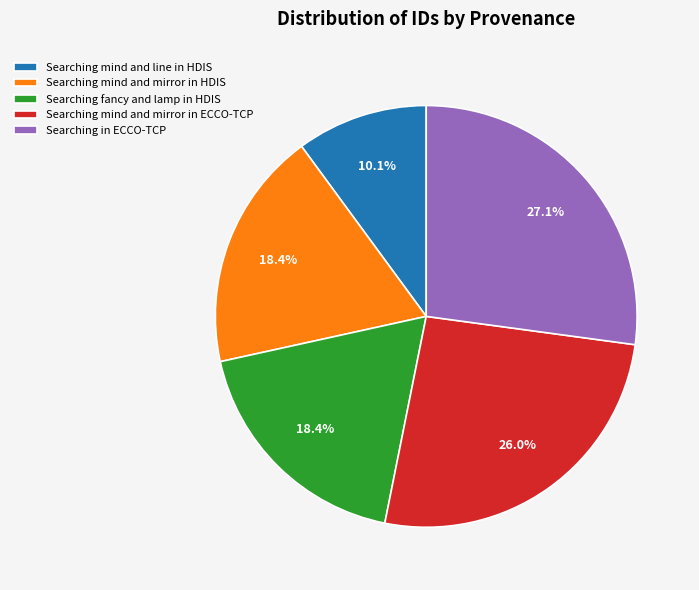

To the nearest percent, what portion does Searching fancy and lamp in HDIS represent?

18%